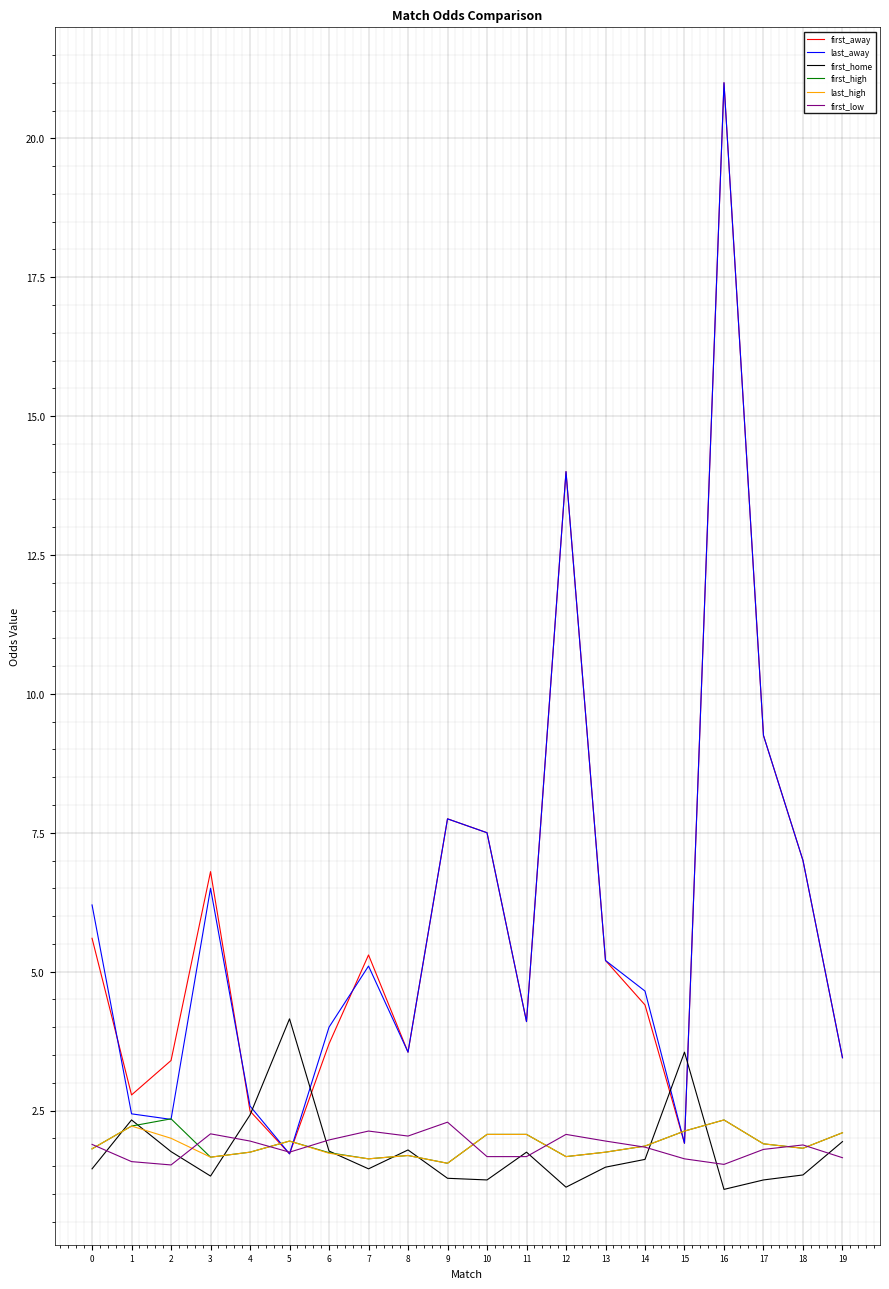

Is the value of first_home at 15 greater than the value of first_high at 2?

Yes